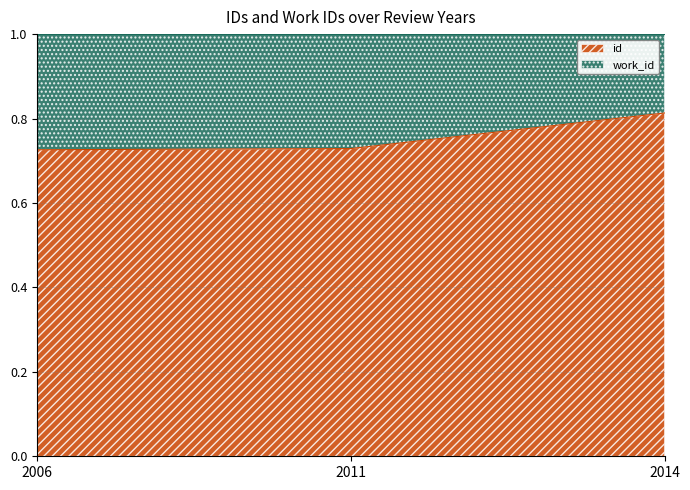

How many lines are shown in the chart?

2